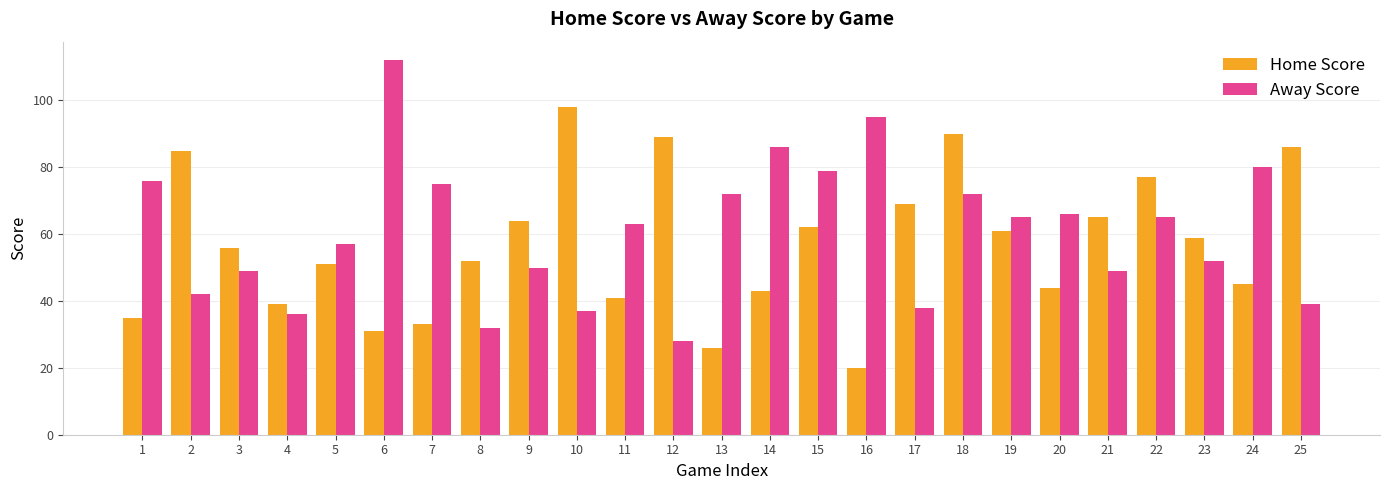

What is the smallest value displayed?

20